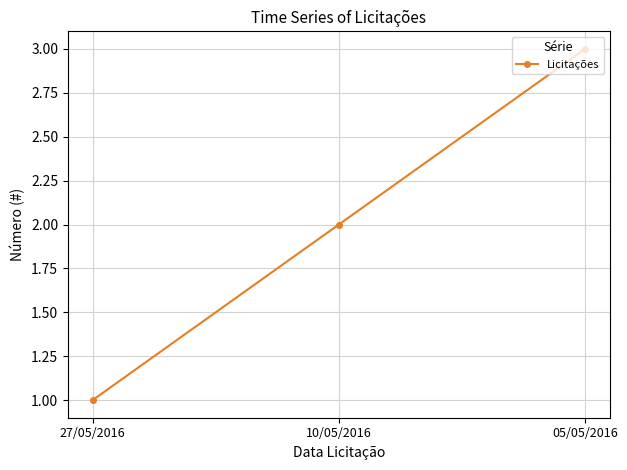

Rank the categories by value from lowest to highest.

27/05/2016, 10/05/2016, 05/05/2016